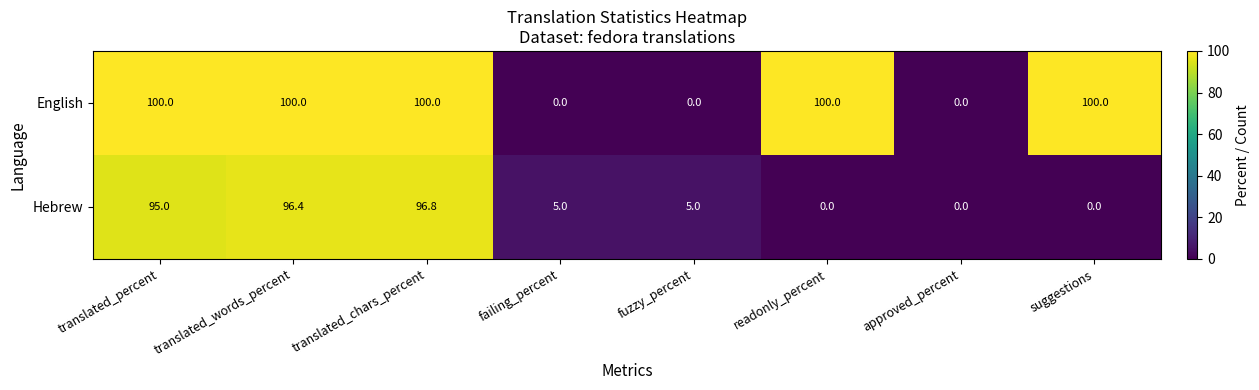

How many series are shown in this chart?

2